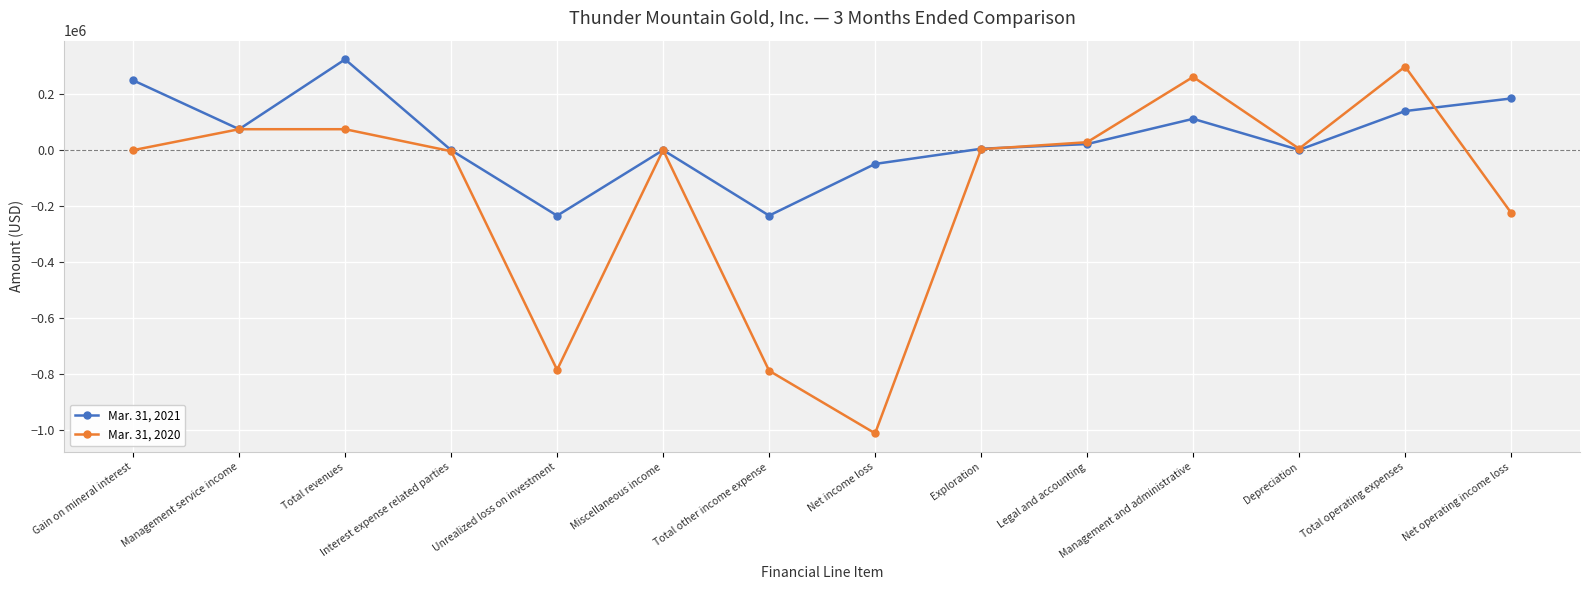

What is the maximum value for Mar. 31, 2020?

299166